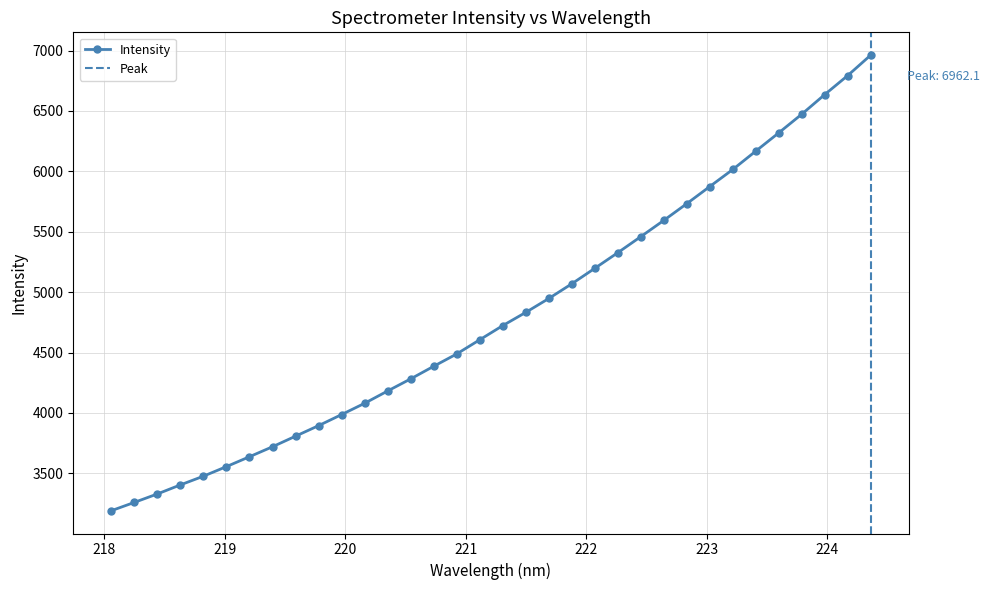

What is the difference between the maximum and minimum values?

3771.6